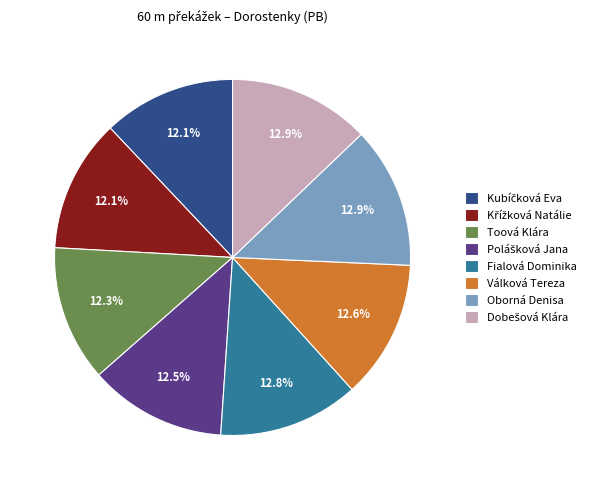

Does any single category account for the majority?

No